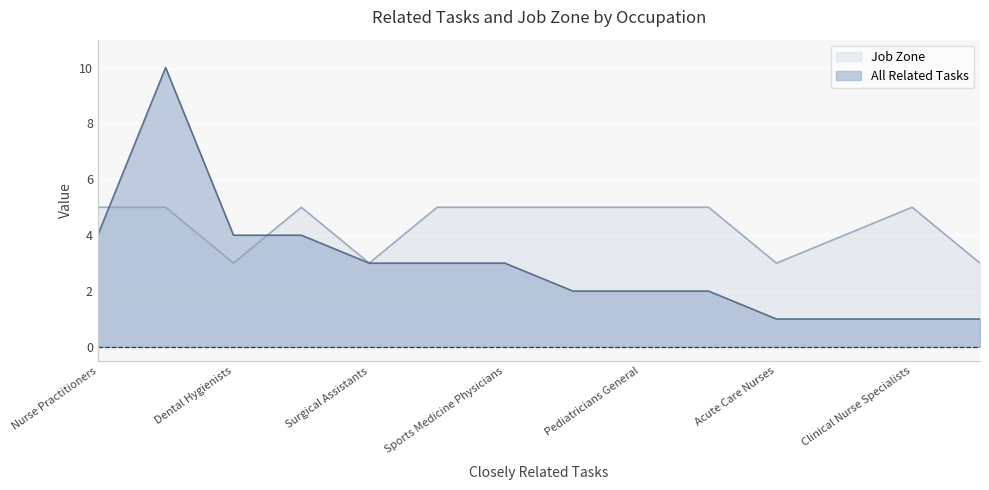

How many lines are shown in the chart?

2